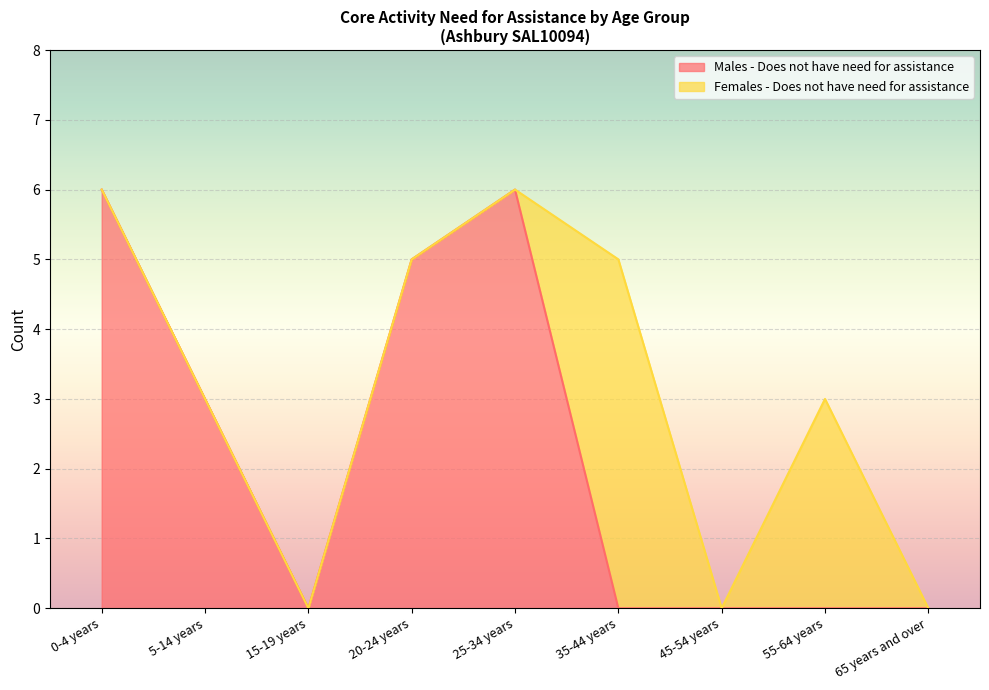

At which category does the data reach its first local valley?

15-19 years